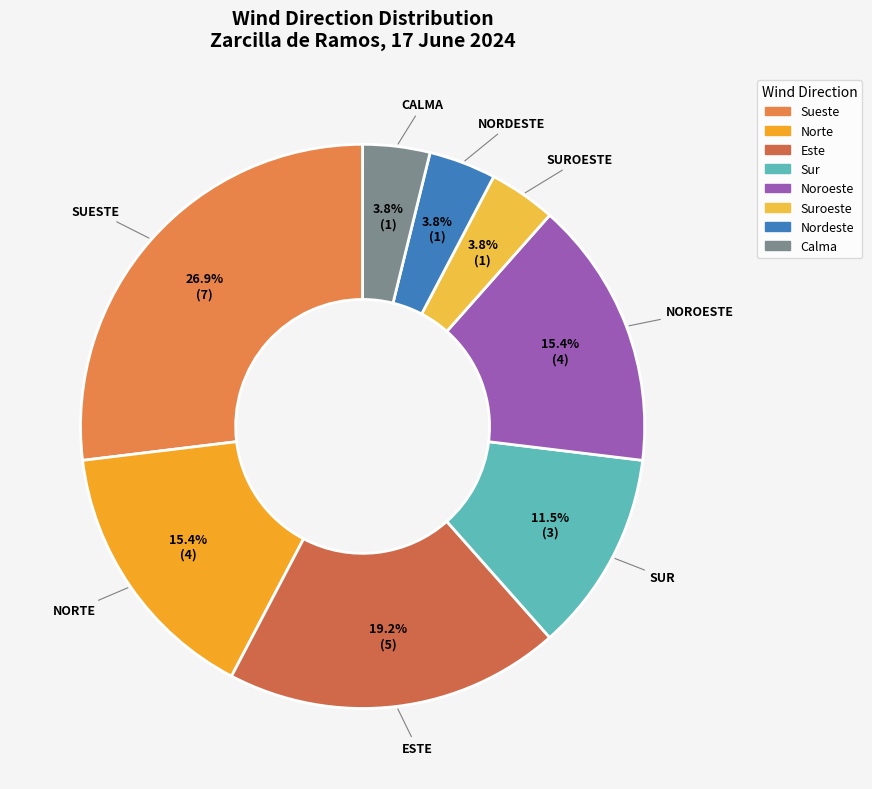

How many slices are in this pie chart?

8